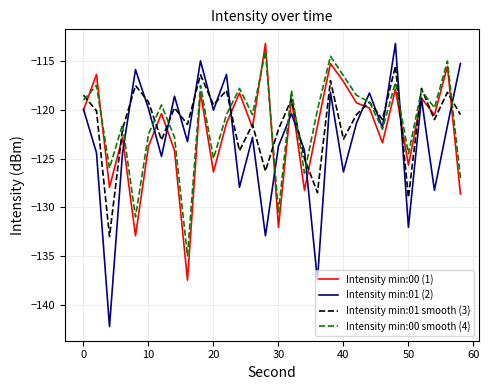

What are all the series names shown in the legend?

Intensity min:00 (1), Intensity min:01 (2), Intensity min:01 smooth (3), Intensity min:00 smooth (4)